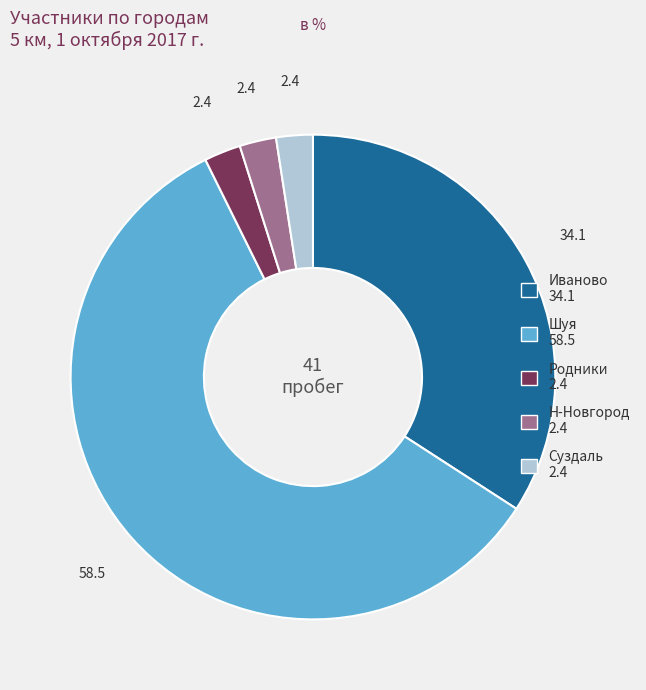

What is the majority slice?

Шуя